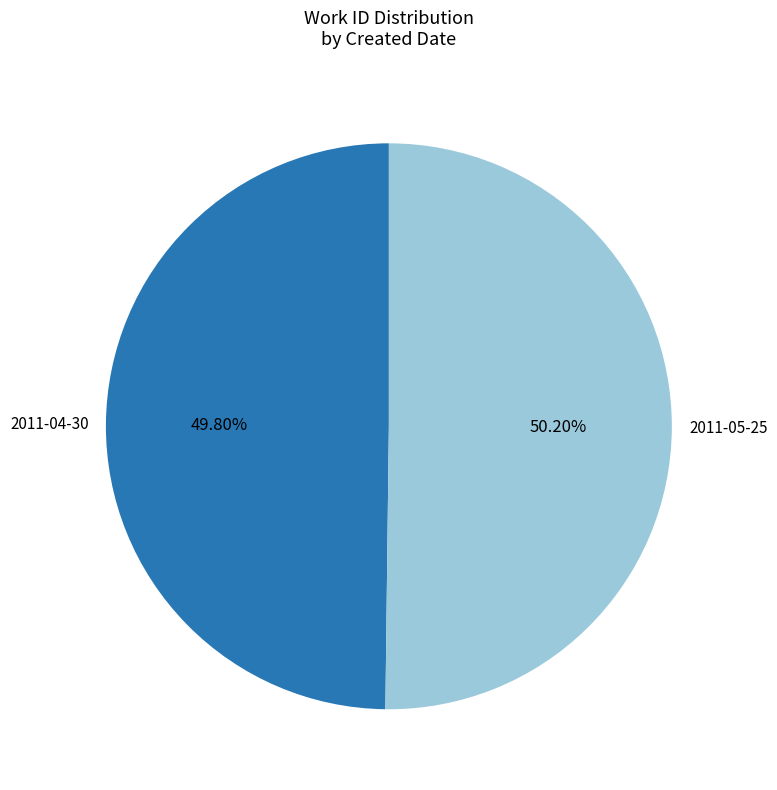

Approximately how many times larger is the value at 2011-04-30 compared to 2011-05-25?

1.0